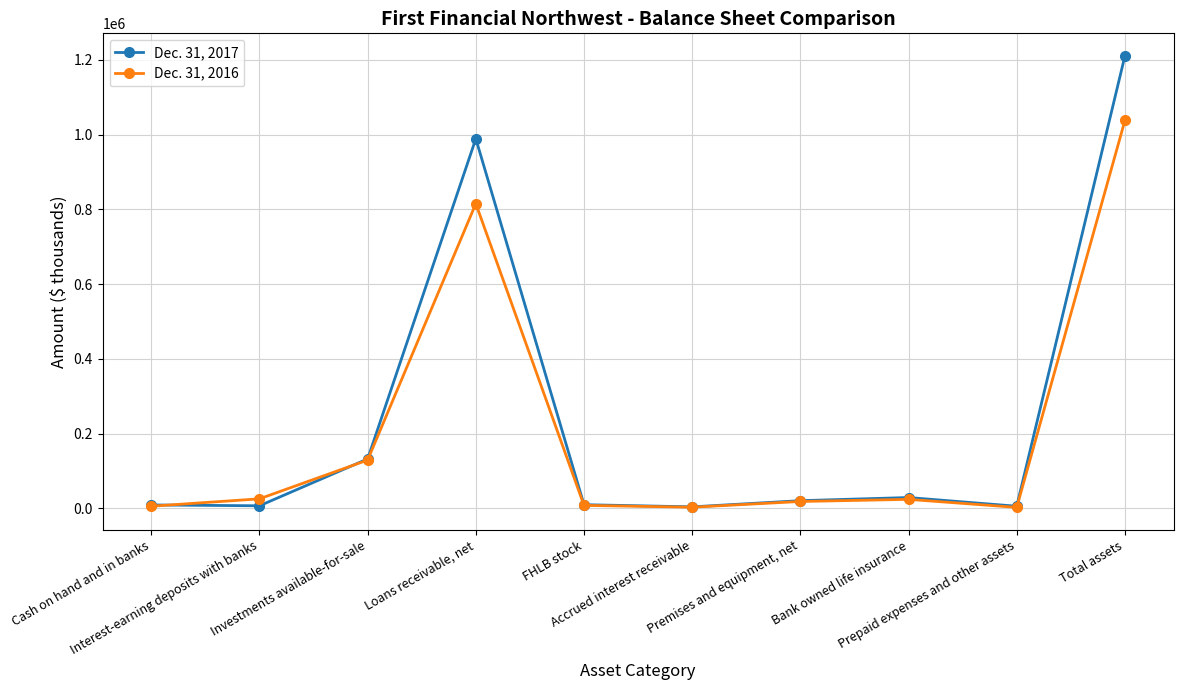

Rank the series by their average value, from highest to lowest.

Dec. 31, 2017, Dec. 31, 2016